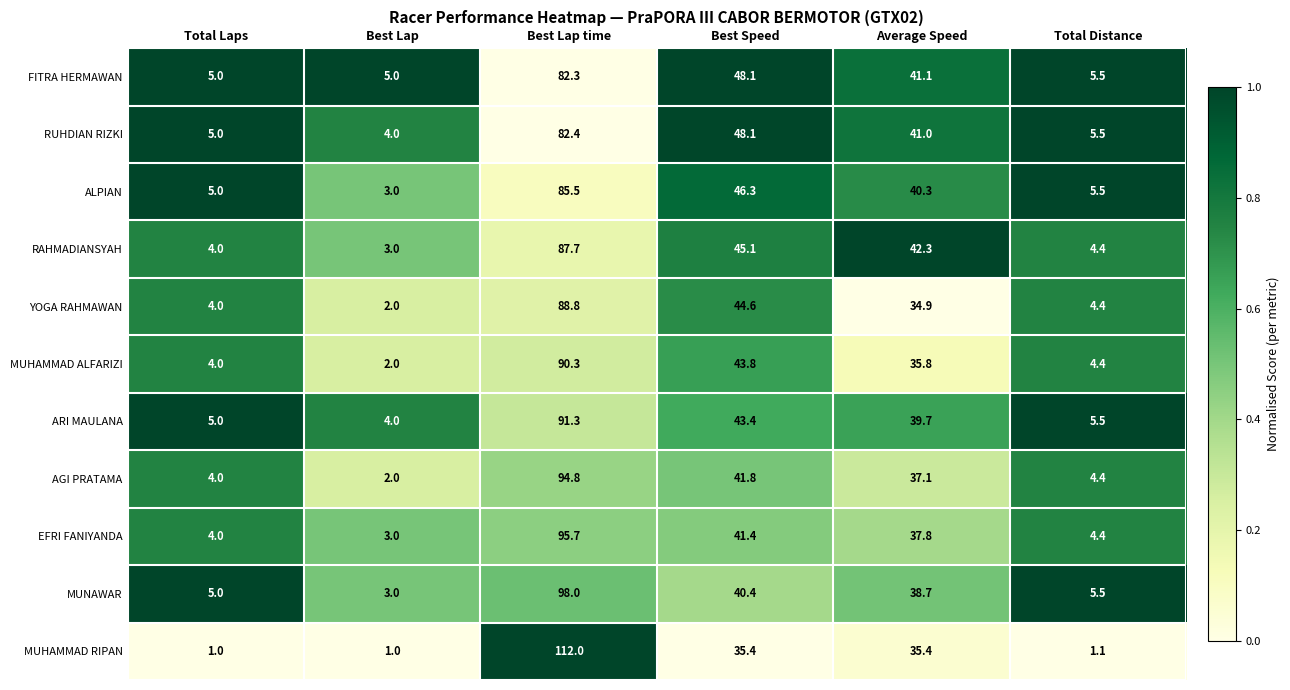

What is the average value of the ARI MAULANA series?

31.5